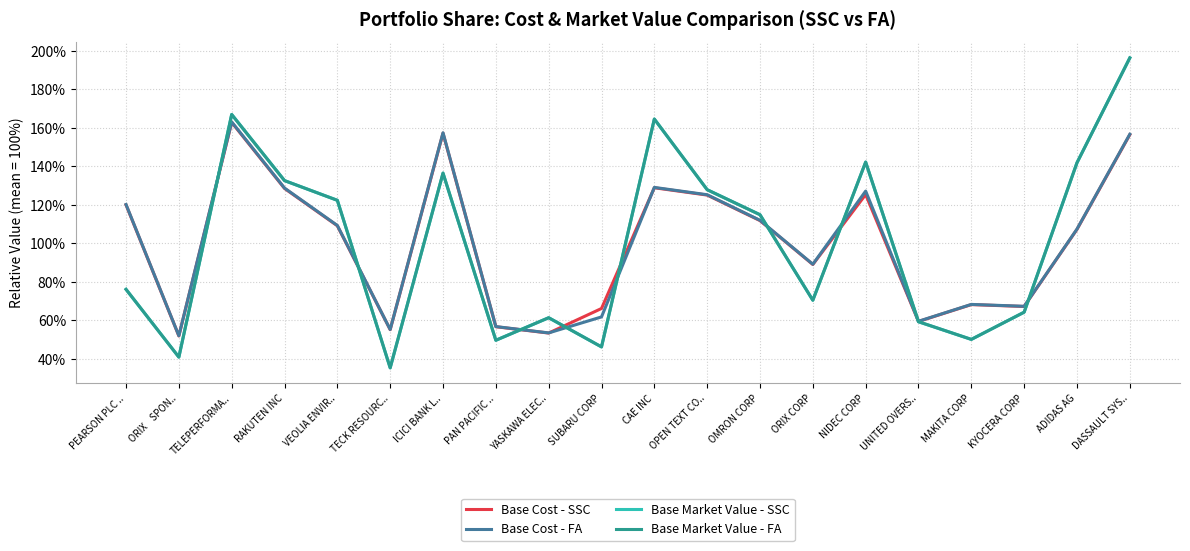

Which series changed the most between PAN PACIFIC .. and MAKITA CORP?

Base Cost - FA